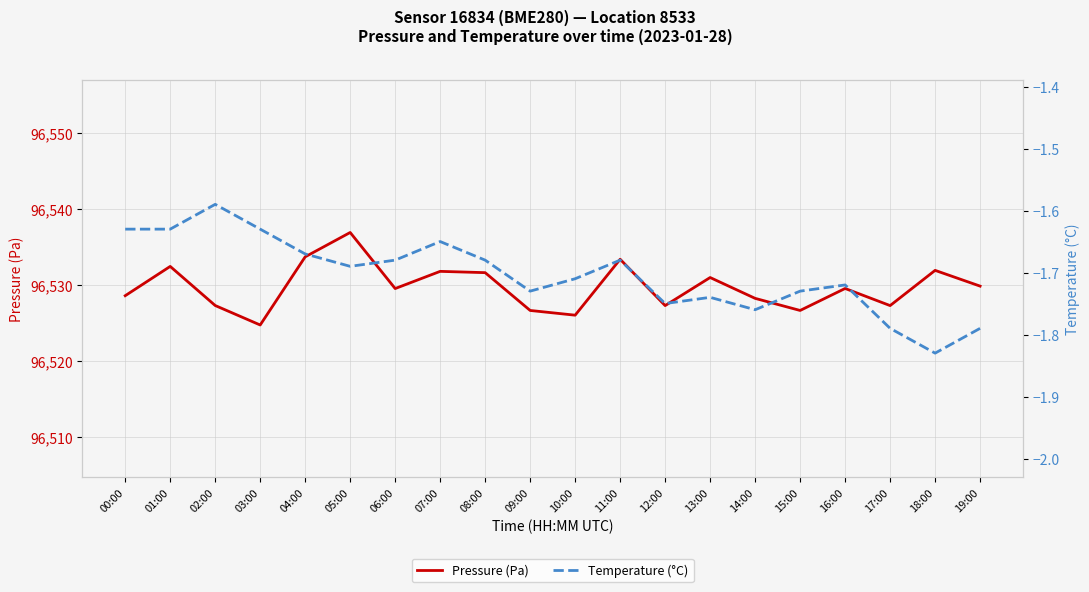

How many lines are shown in the chart?

2